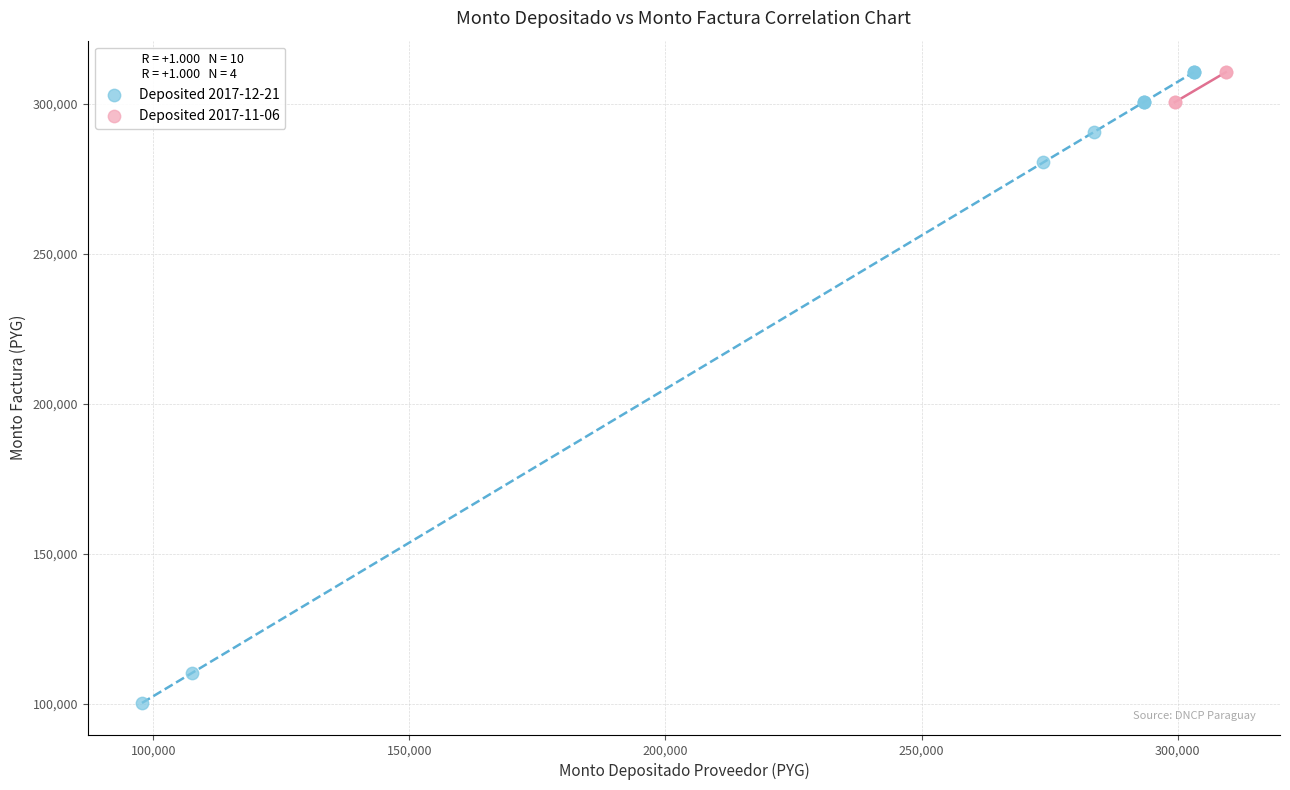

Which series has the widest spread of Y values?

Deposited 2017-12-21